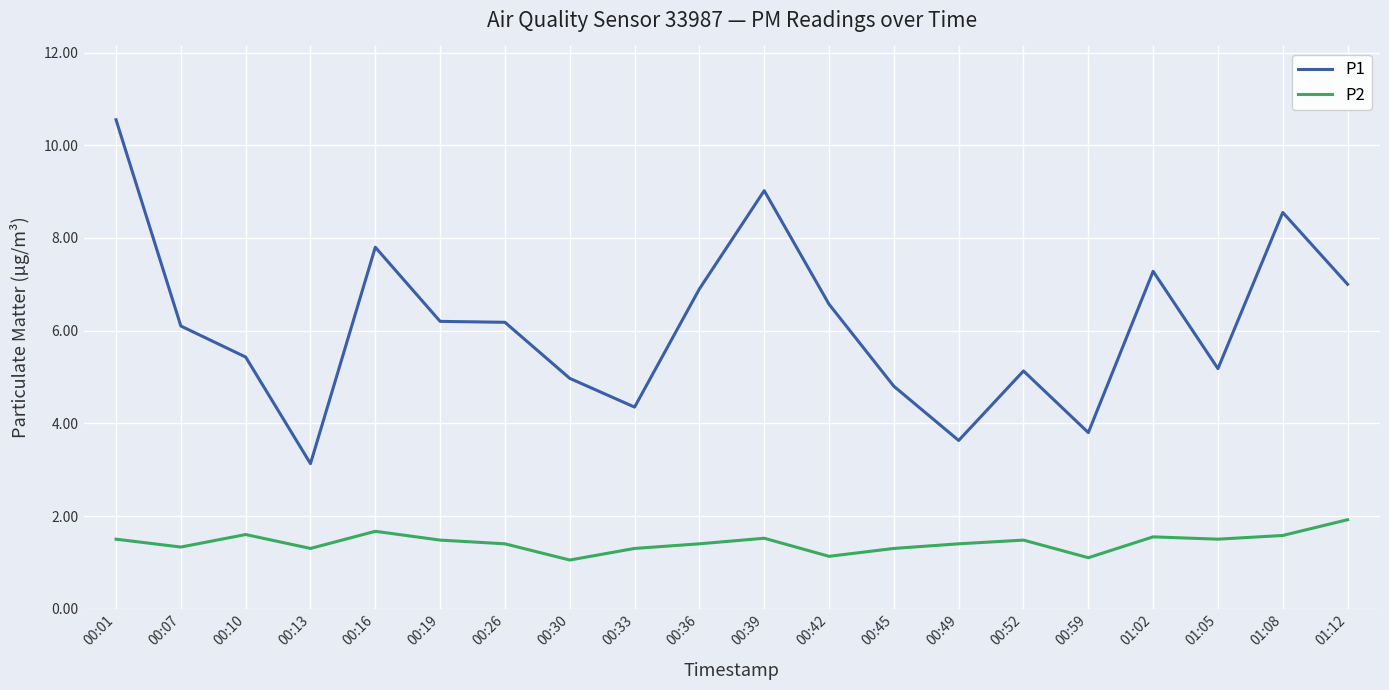

True or false: P1 has a value of 10.7 at 00:07.

False